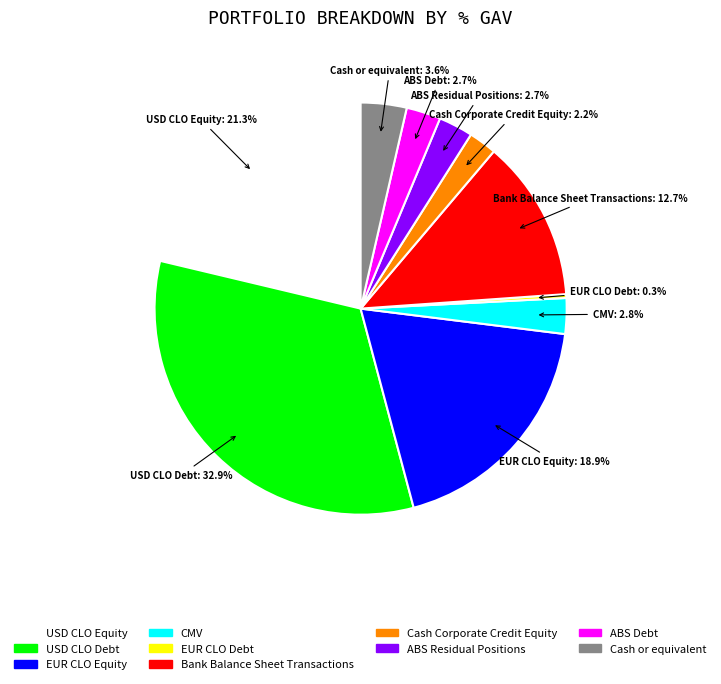

What is the smallest slice in the pie chart?

EUR CLO Debt